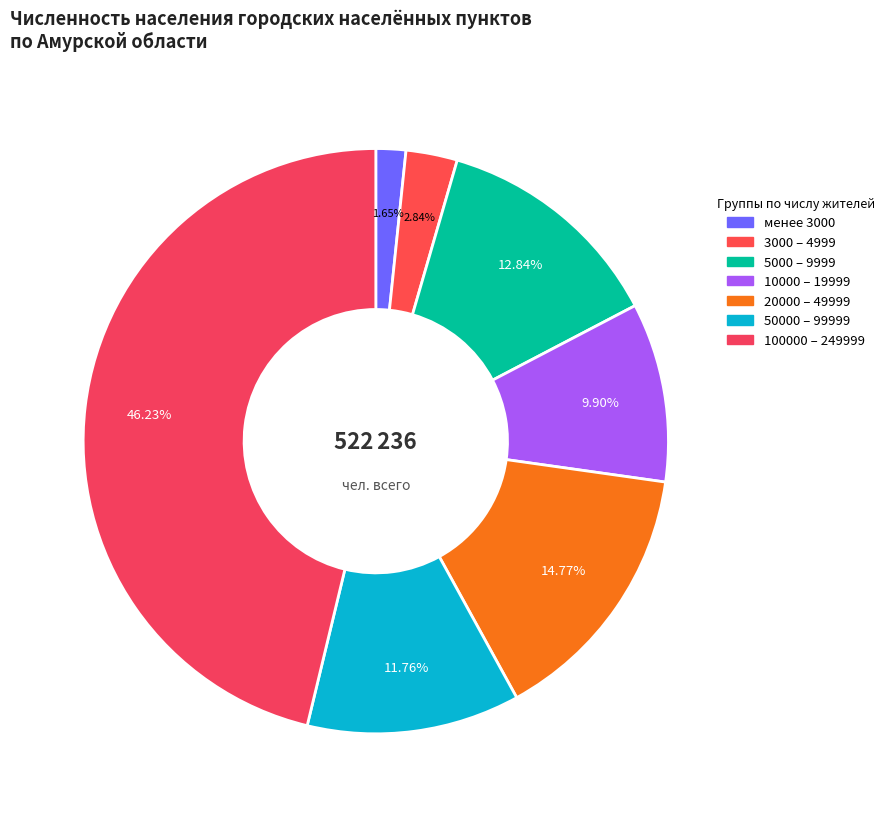

Which slice is the largest?

100000 – 249999